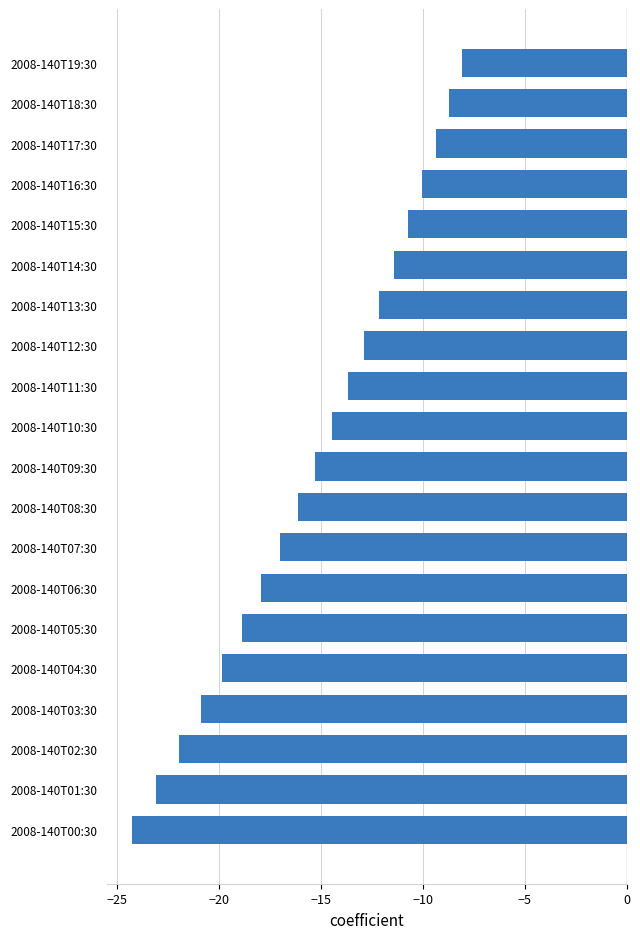

Which category has the highest value across all series?

2008-140T19:30